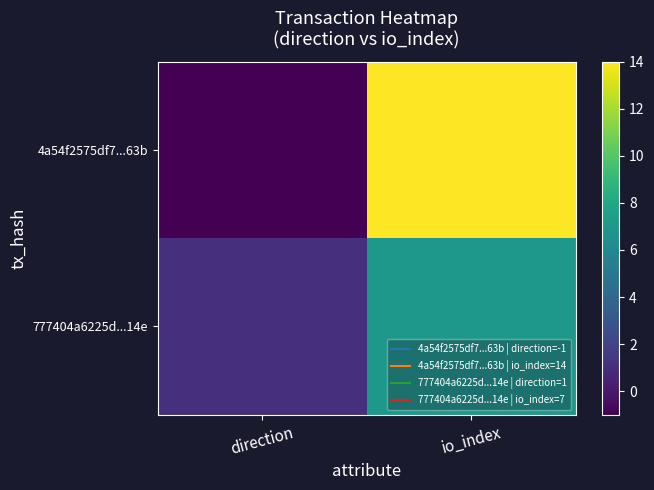

What is the minimum value shown in the chart?

-1